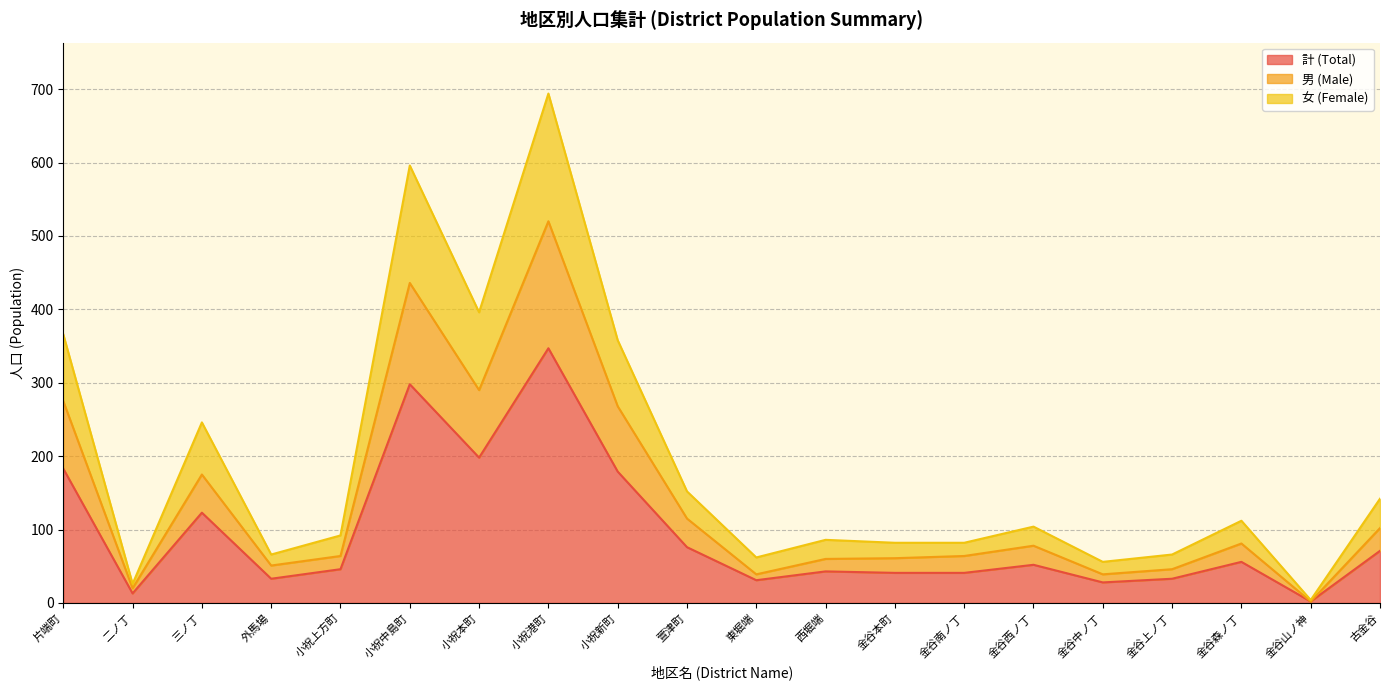

What is the sum of the 計 (Total) values at 金谷南ノ丁 and 東堀端?

72